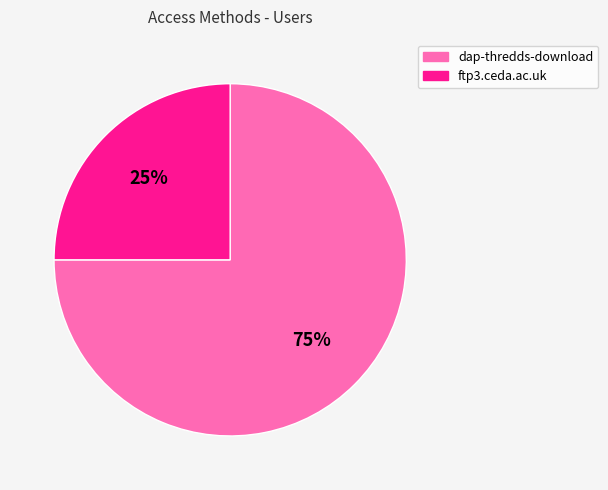

Which has a higher value, ftp3.ceda.ac.uk or dap-thredds-download?

dap-thredds-download